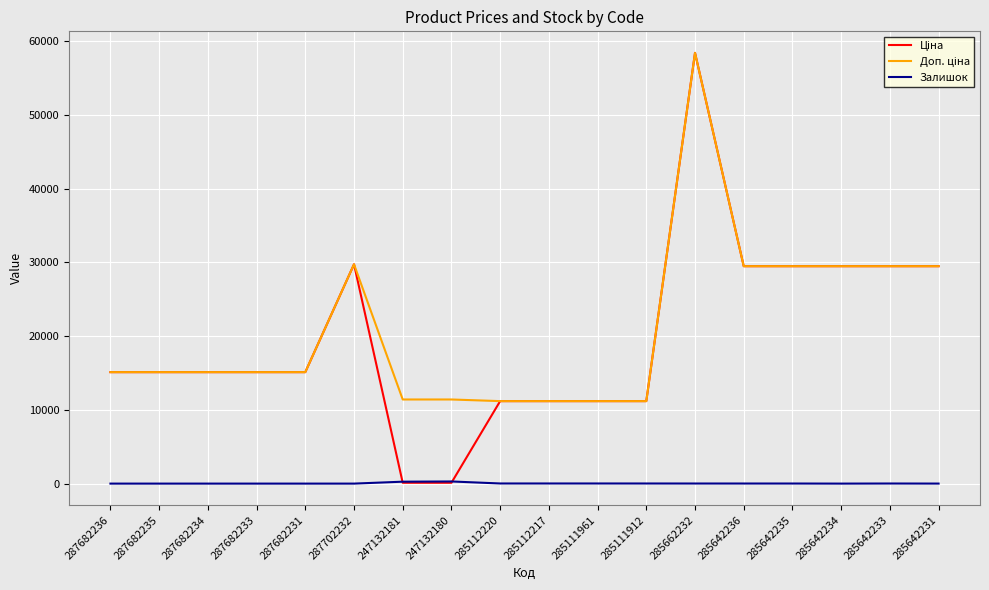

What is the maximum value shown in the chart?

58426.5